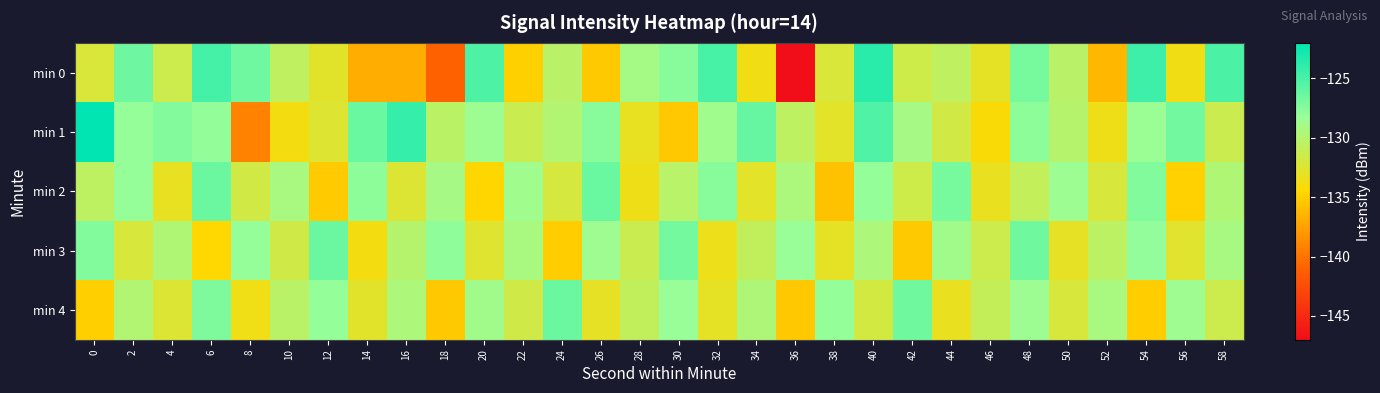

What is the smallest value displayed?

-146.8